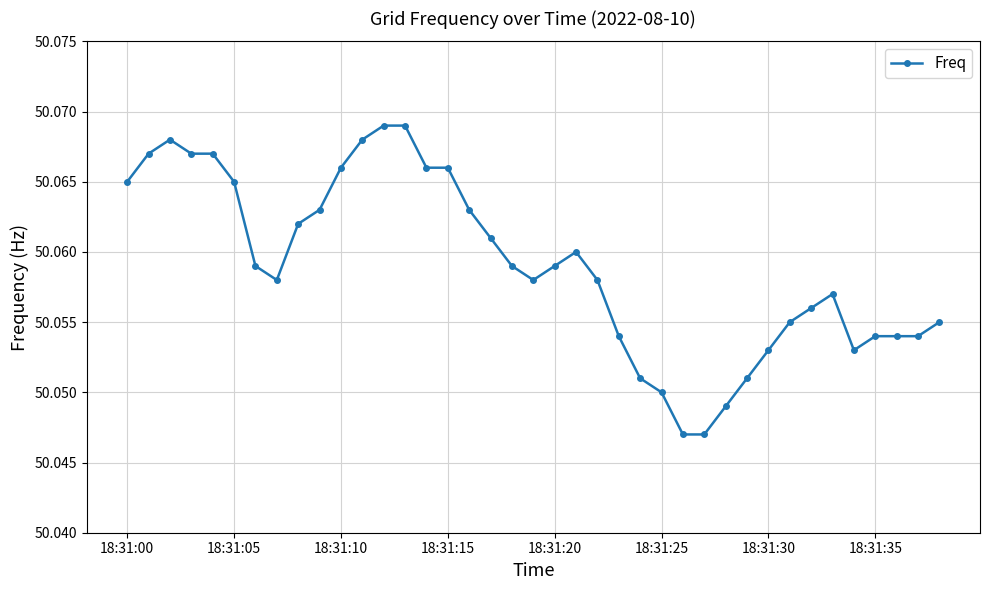

Does the chart have visible grid lines?

Yes